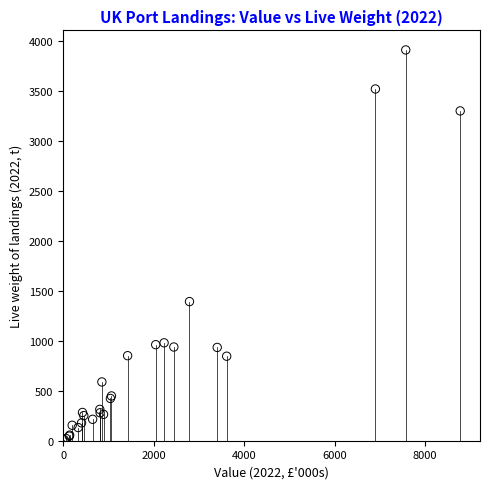

What Y value in the scatter plot is closest to 1961?

1393.6